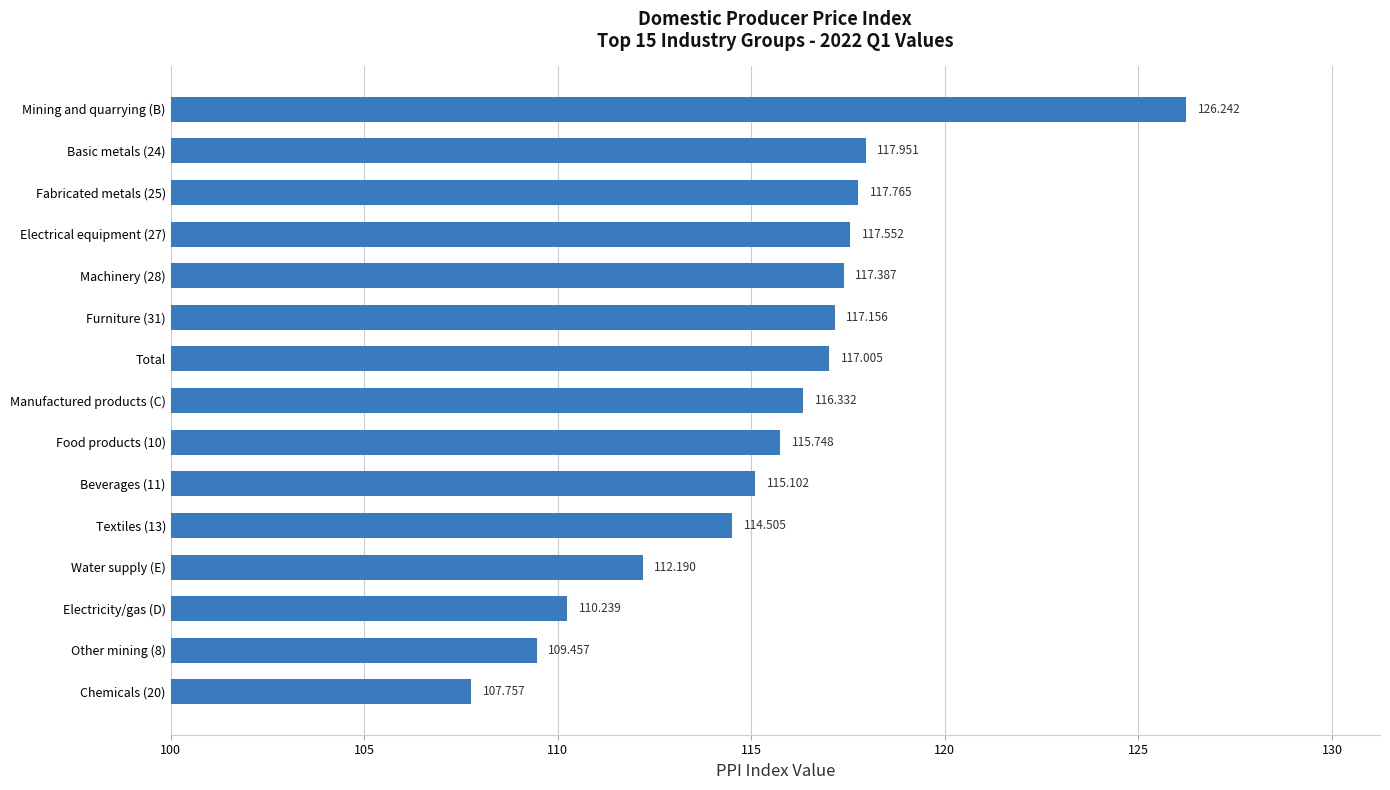

At which category does the chart reach its peak across all series?

Mining and quarrying (B)